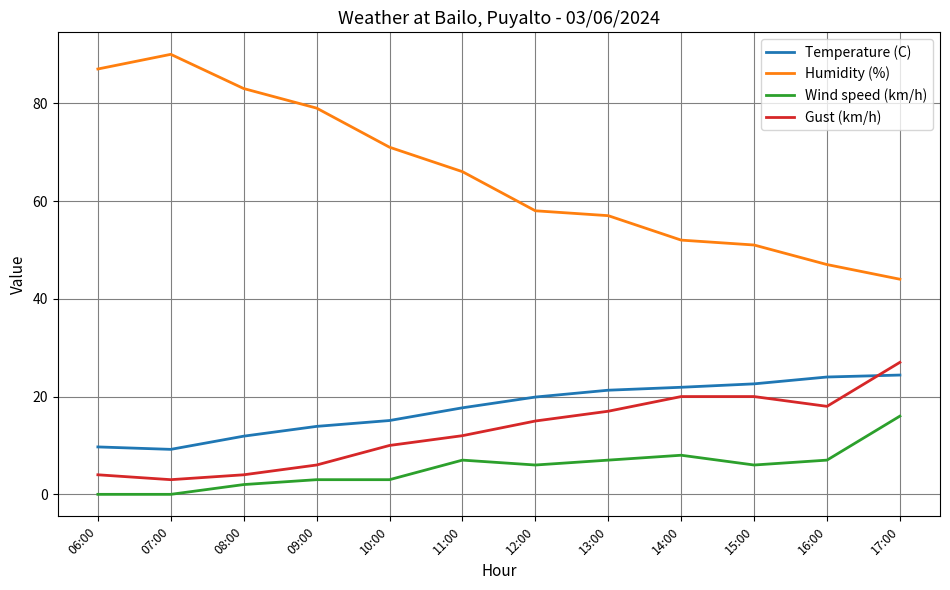

What is the difference between the maximum and minimum values in the Gust (km/h) series?

24.0